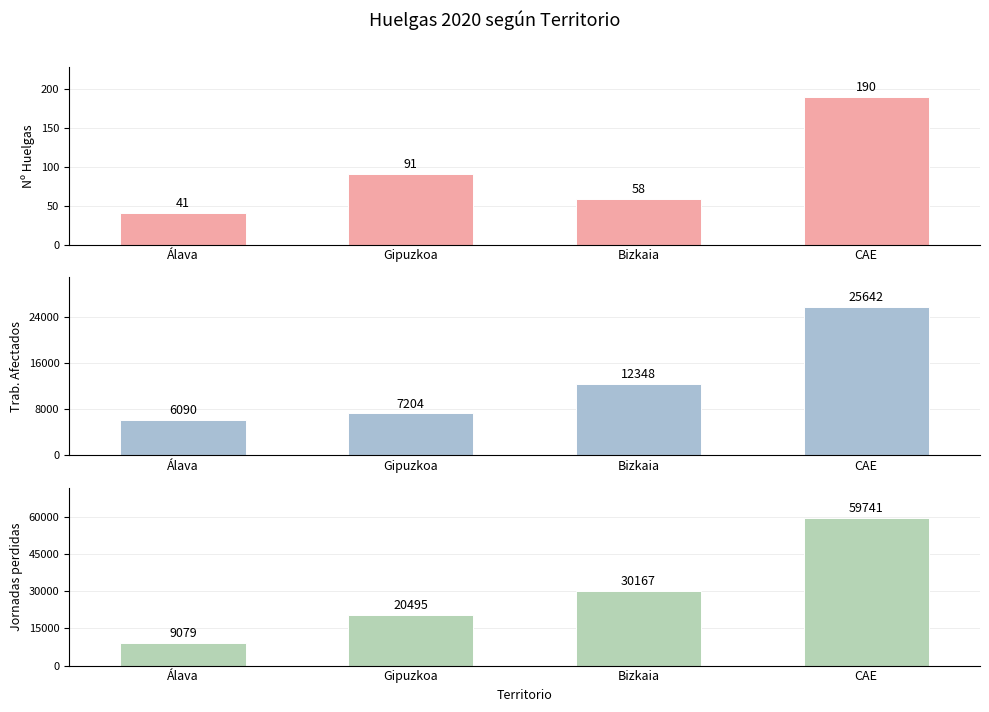

At which category is the sum across all series the highest?

CAE